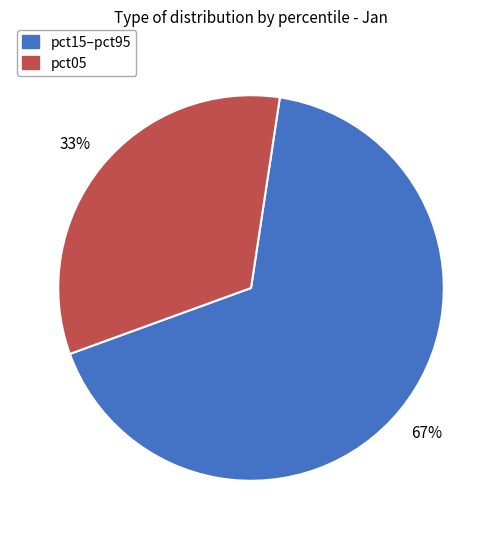

Rank the categories by value from highest to lowest.

pct15–pct95, pct05